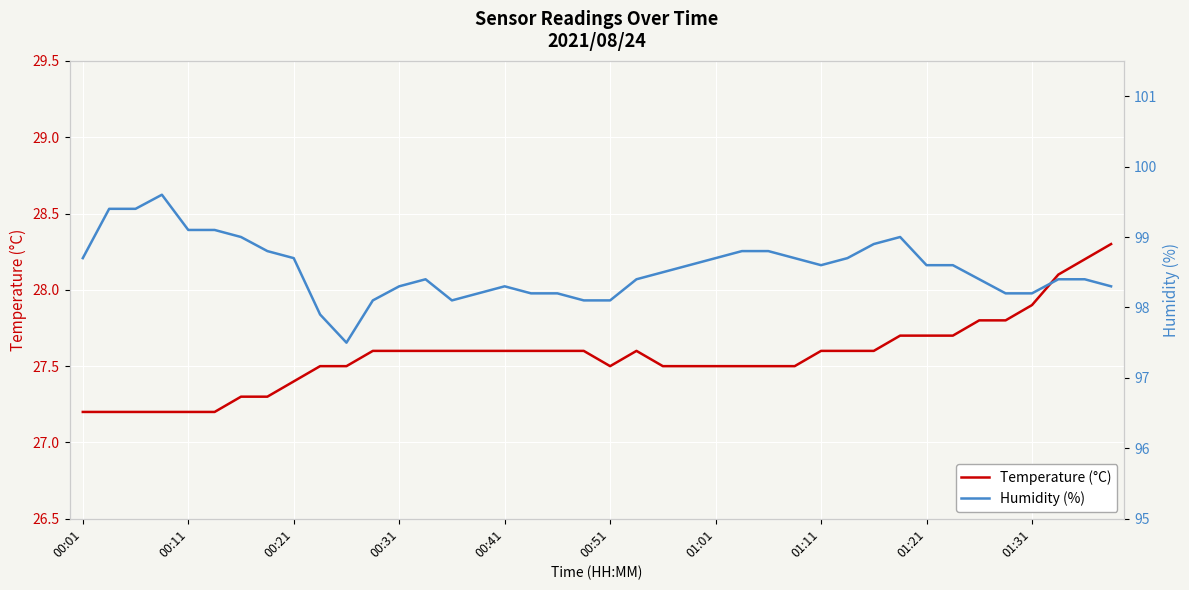

In Humidity (%), how many points are higher than both neighbors (excluding endpoints)?

4